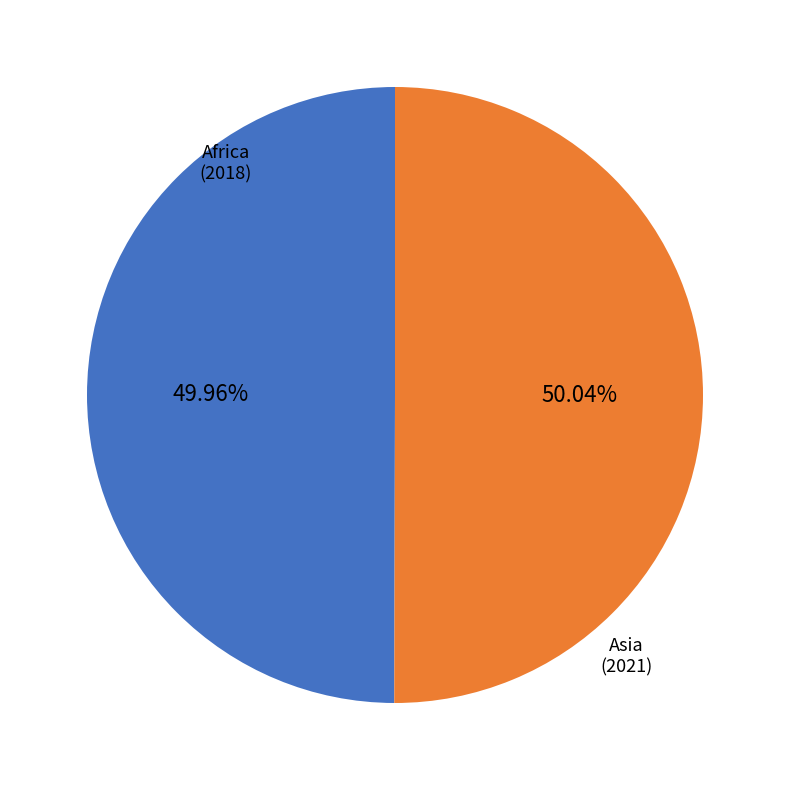

Approximately how many times larger is the value at Asia compared to Africa?

1.0